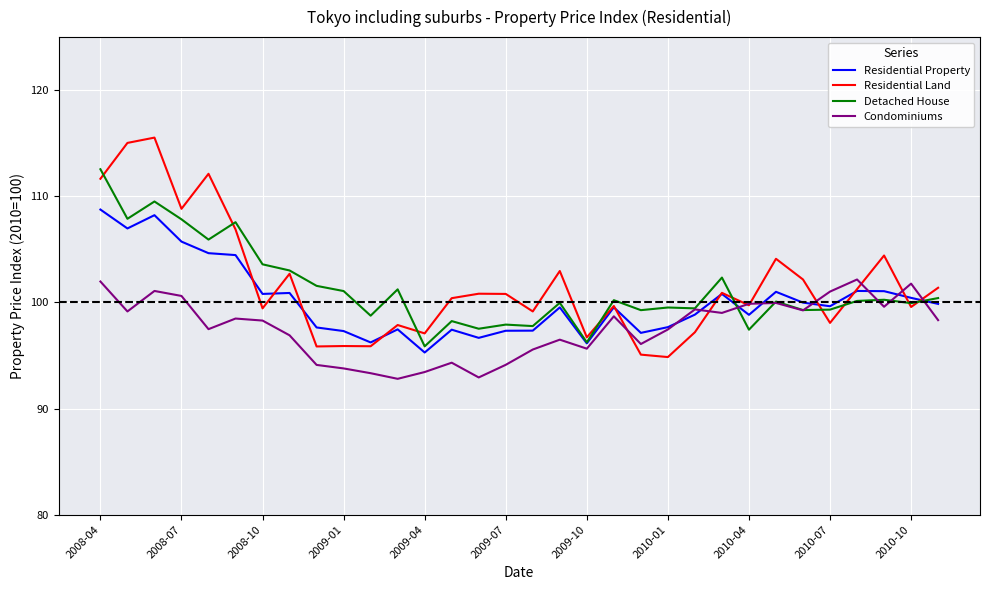

Which series has the widest spread of values?

Residential Land